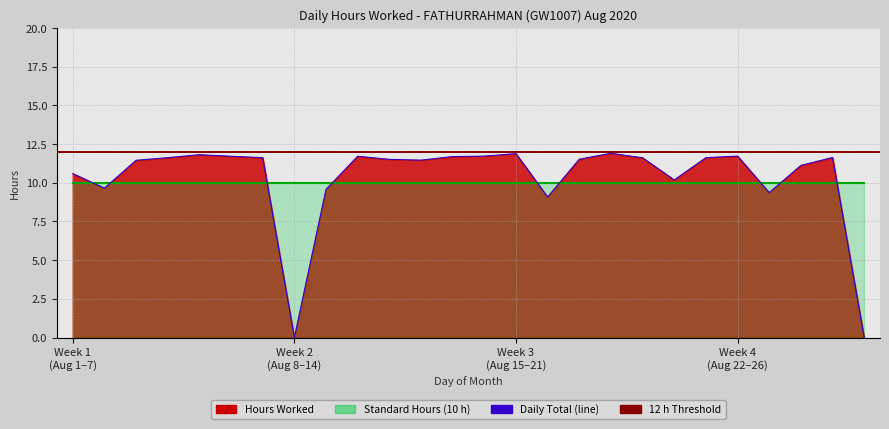

The value at 2 is 9.7. True or false?

True